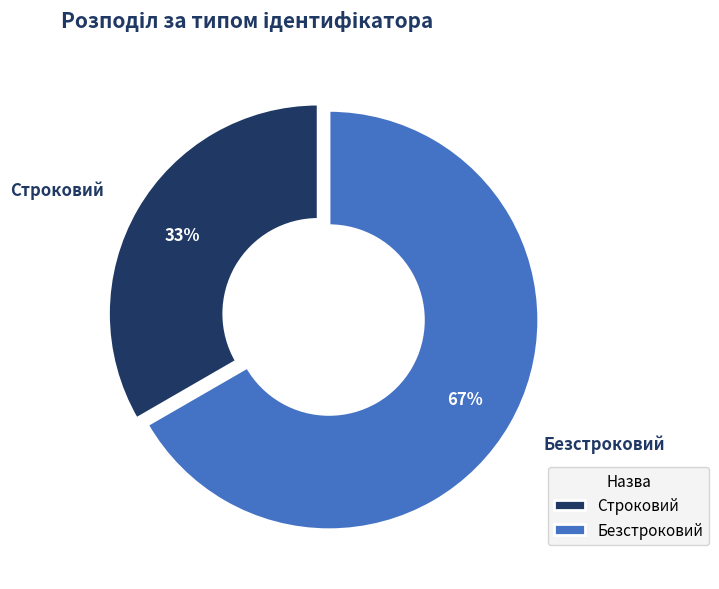

Is it true that Строковий is 27% of the pie?

False